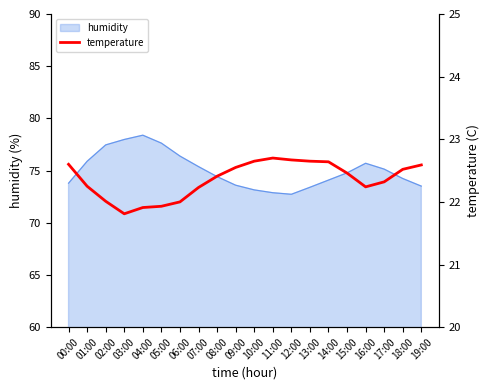

True or false: humidity has a value of 129.1 at 16:00.

False